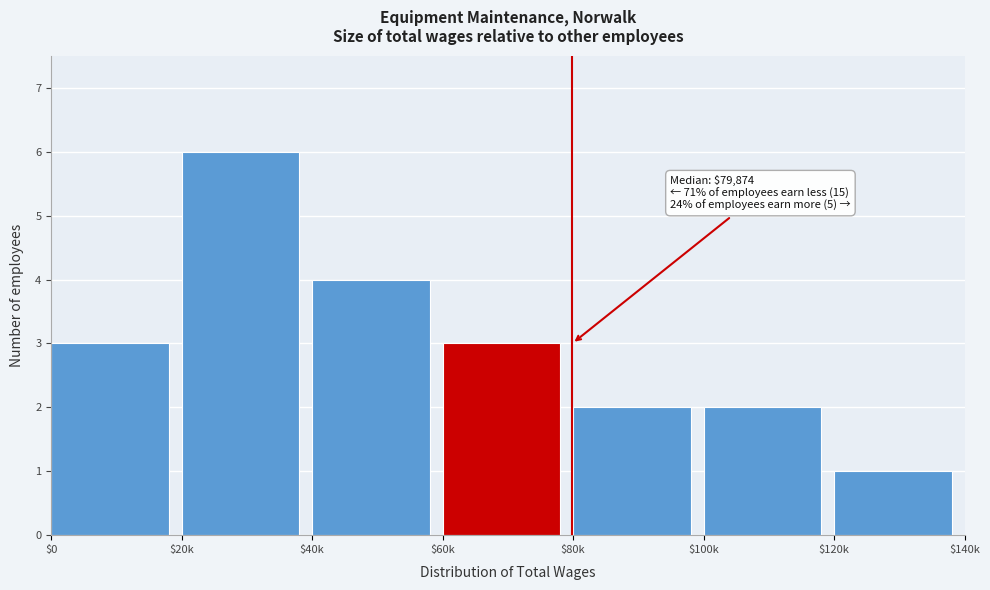

Reading right to left, transcribe all the data shown in this chart.

1	2	2	3	4	6	3